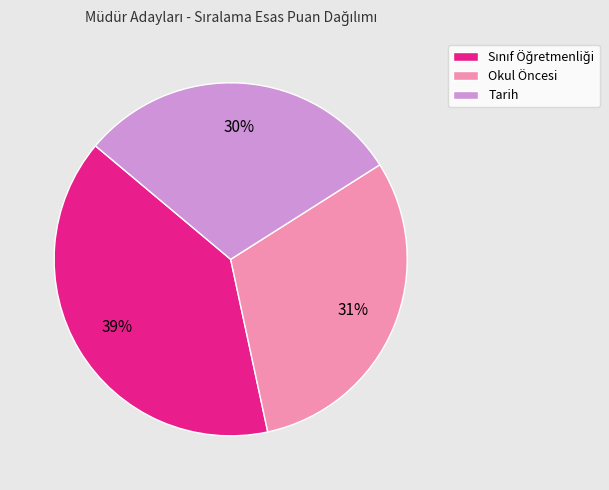

Is there a majority slice in this chart?

No